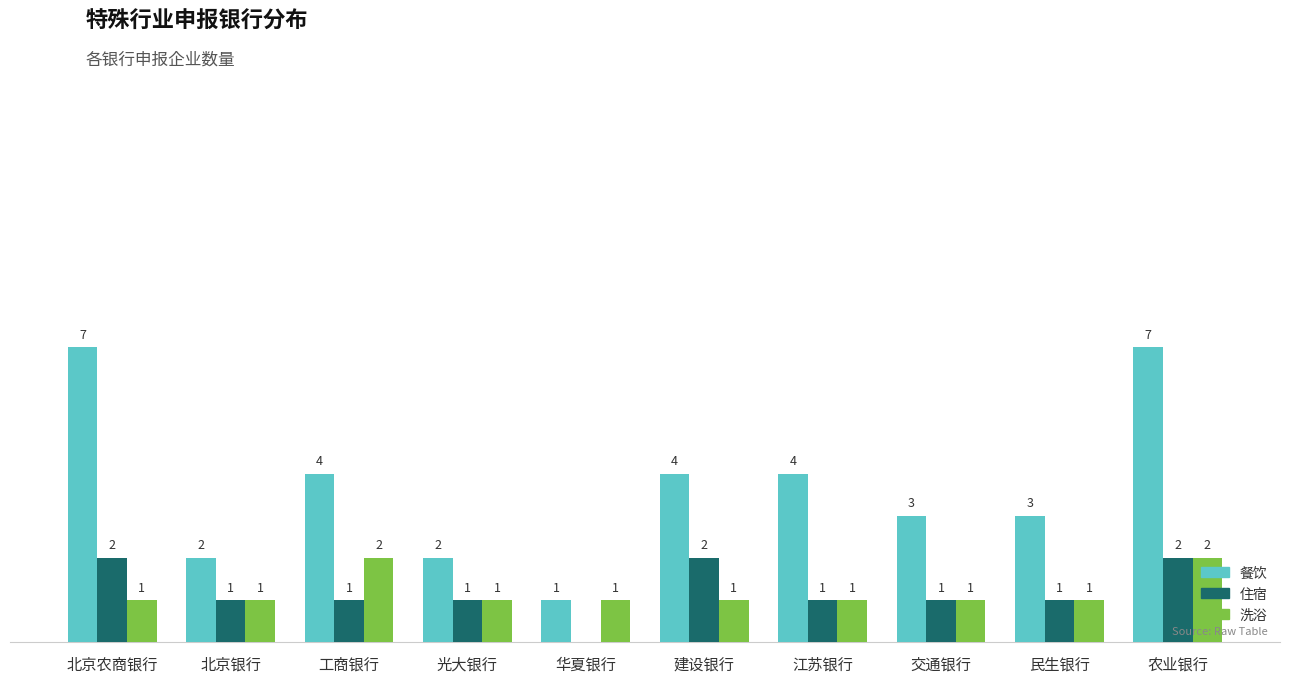

At which category is the sum across all series the highest?

农业银行